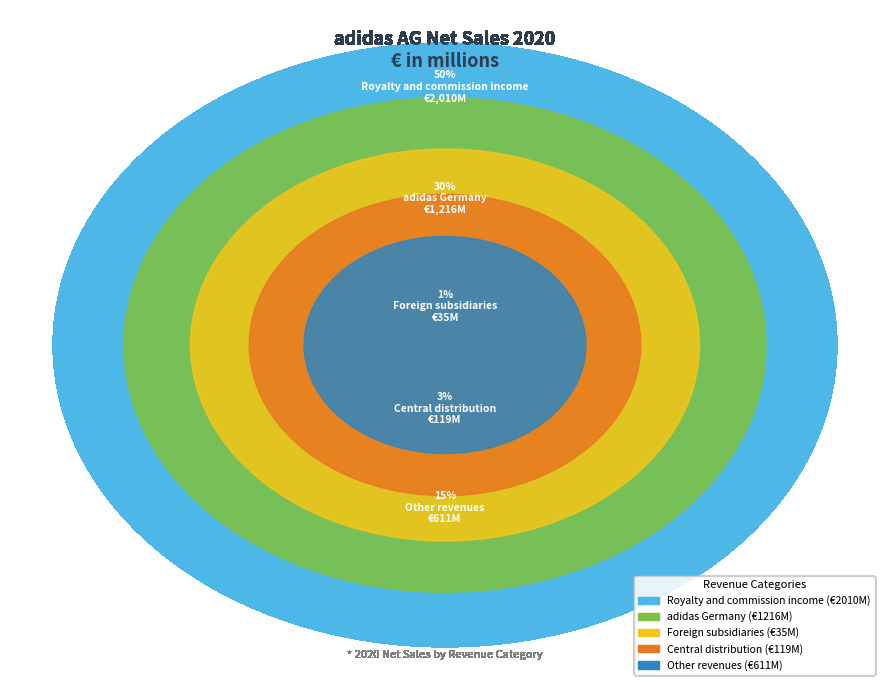

To the nearest percent, what is the average slice percentage?

20%